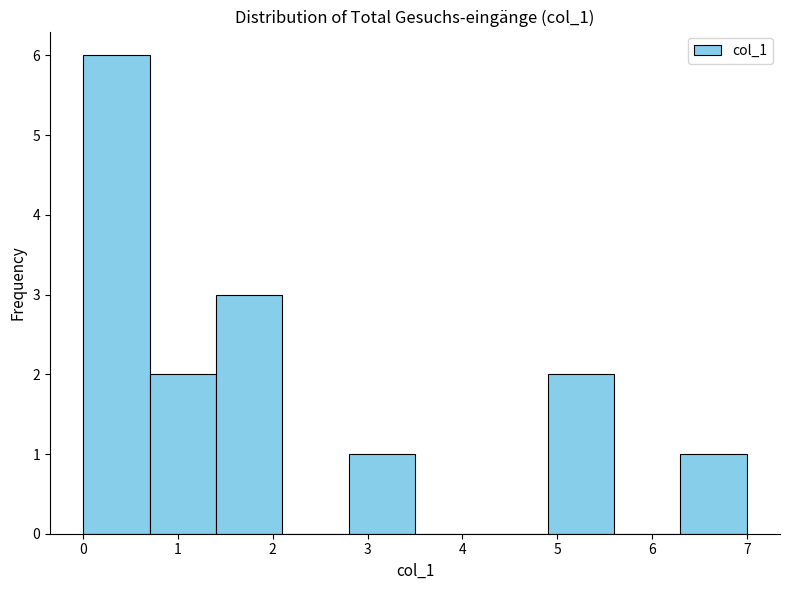

How tall is the bar that spans 0.0 to 0.7 on the x-axis? The values are not printed on the chart, so give them approximately, as read against the axis.

6